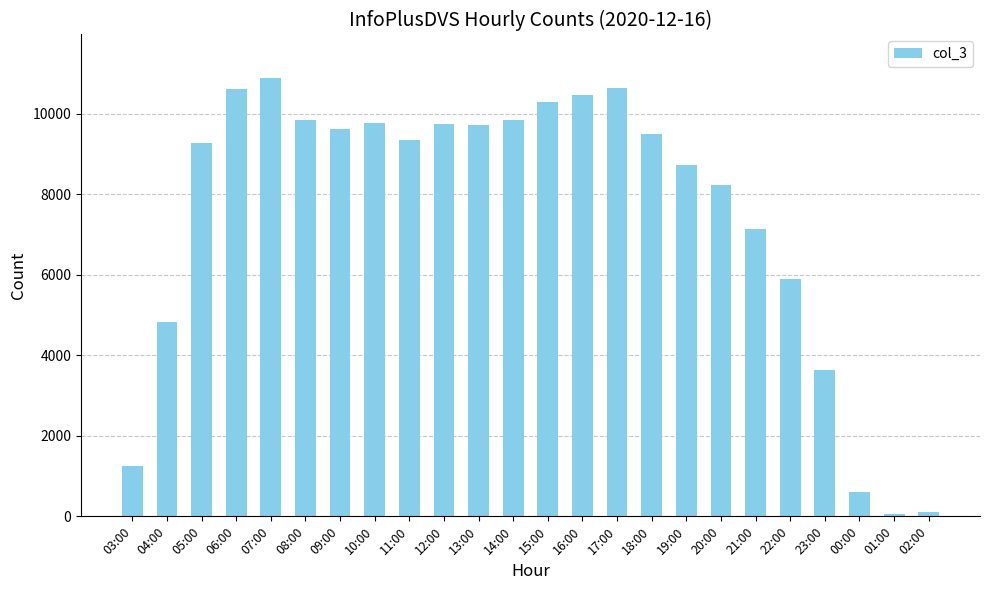

Is it true that the value at 14:00 is 4981?

False